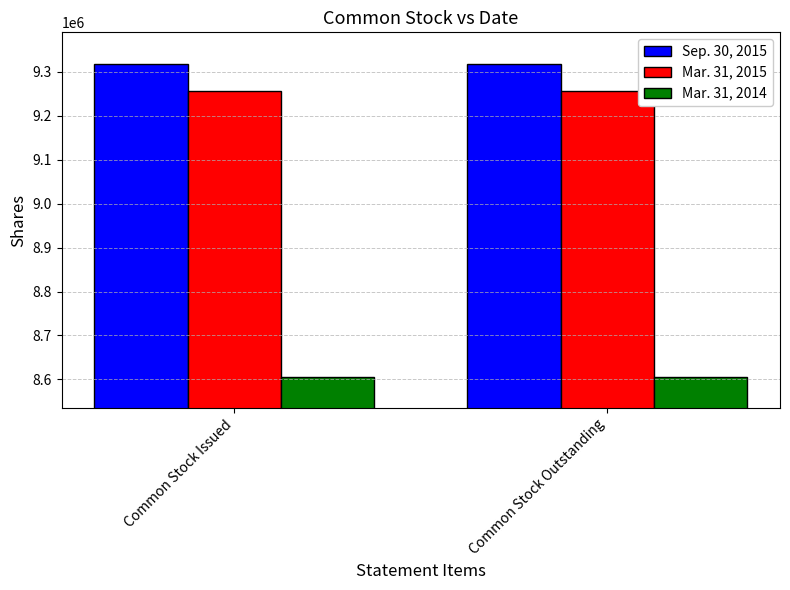

The Mar. 31, 2014 series shows 14010564 at Common Stock Issued. True or false?

False